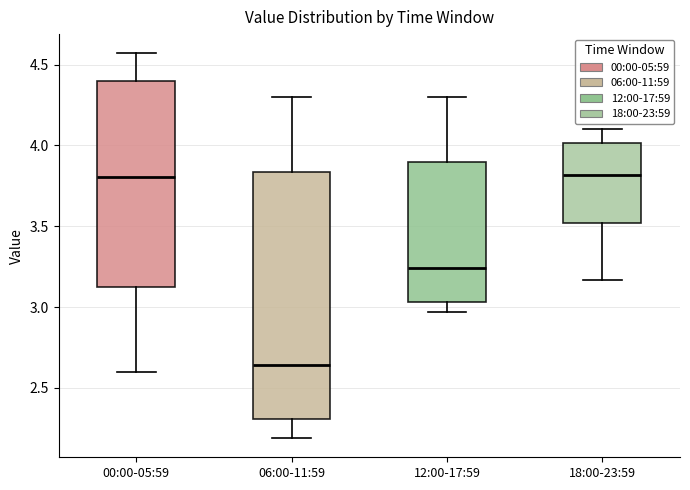

Which box has the lowest median line?

06:00-11:59